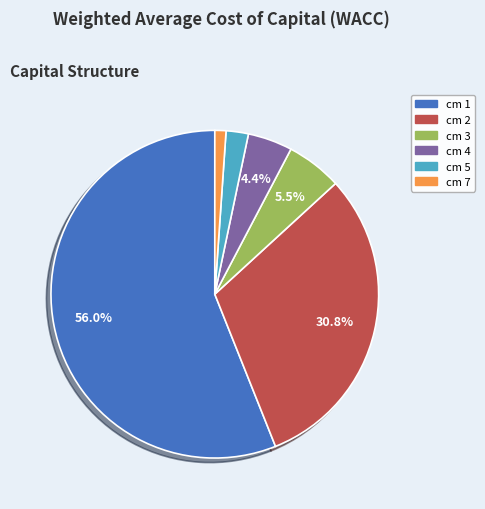

Does any single category account for the majority?

Yes